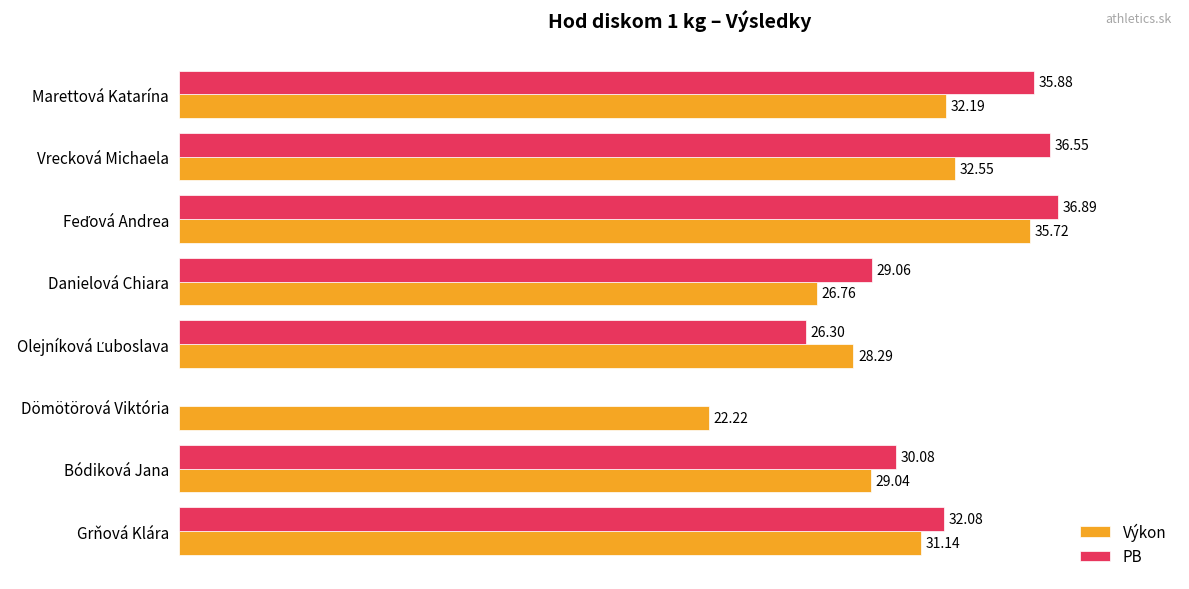

Is the value of Výkon at Bódiková Jana greater than the value of PB at Danielová Chiara?

No